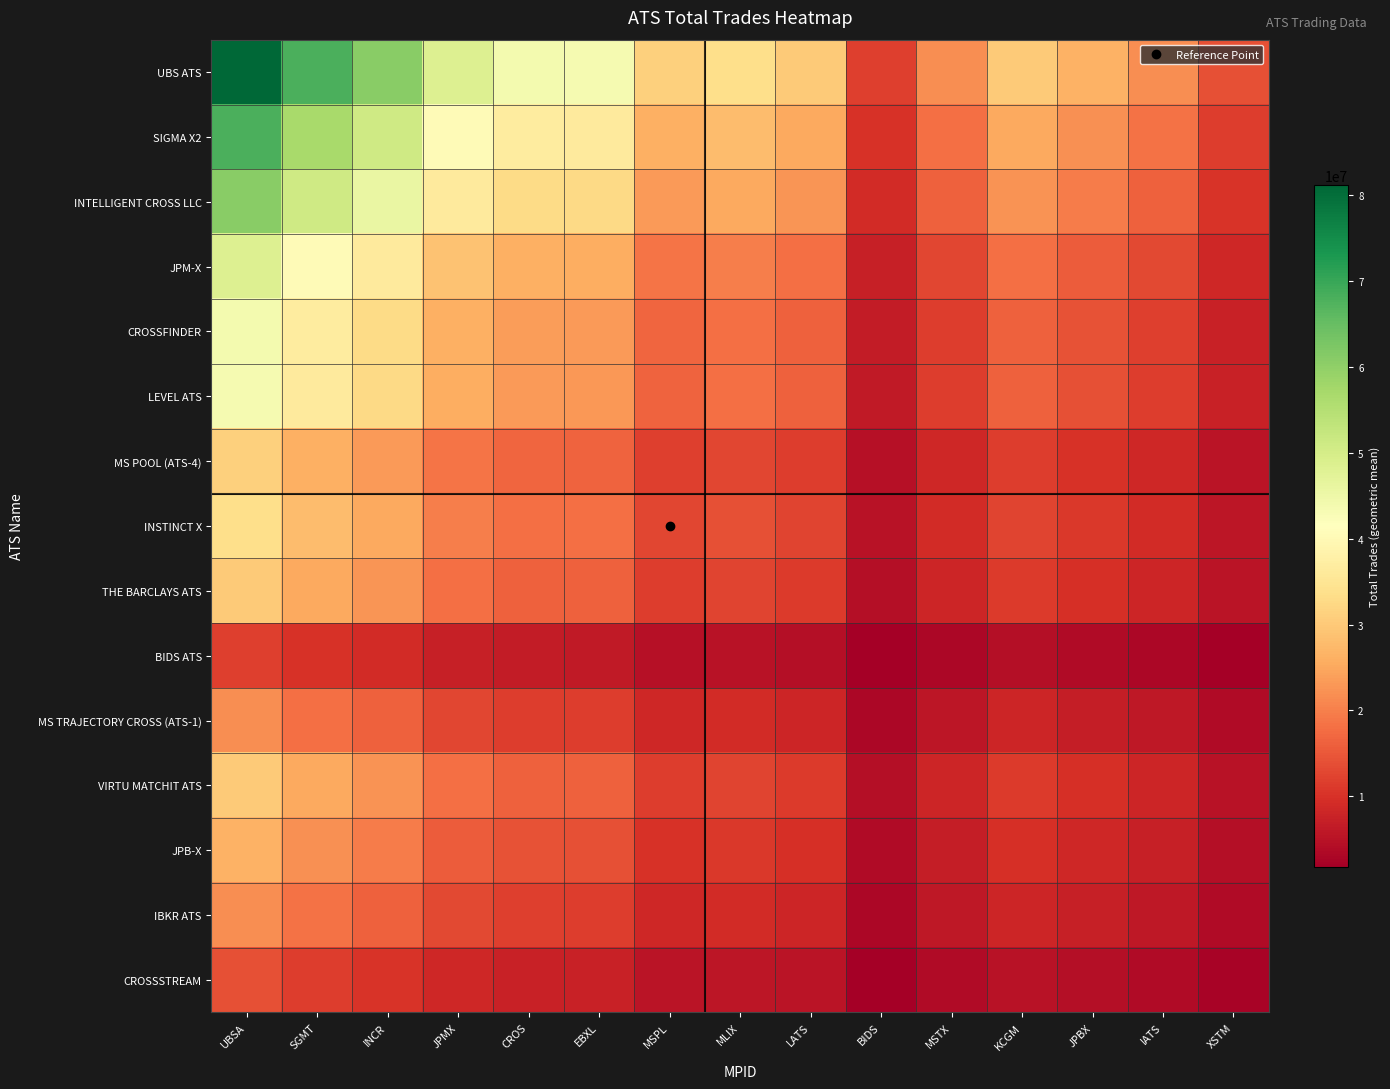

Which series changed the most between MSTX and XSTM?

UBS ATS